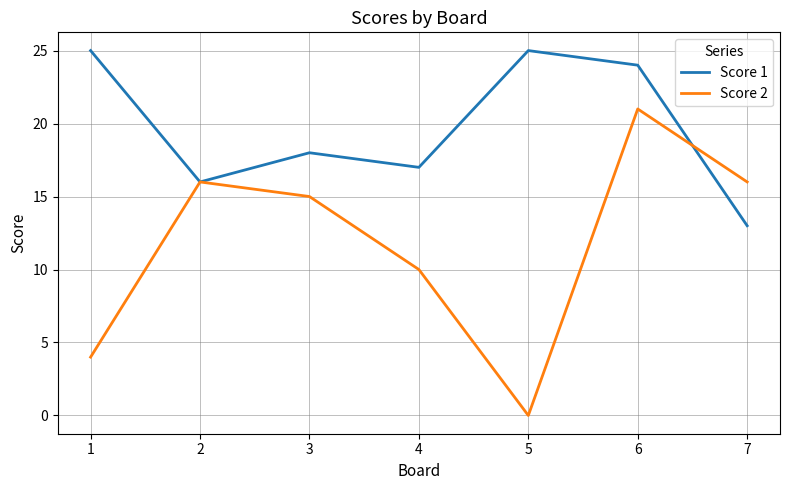

Rank the series at 7 from lowest to highest value.

Score 1, Score 2